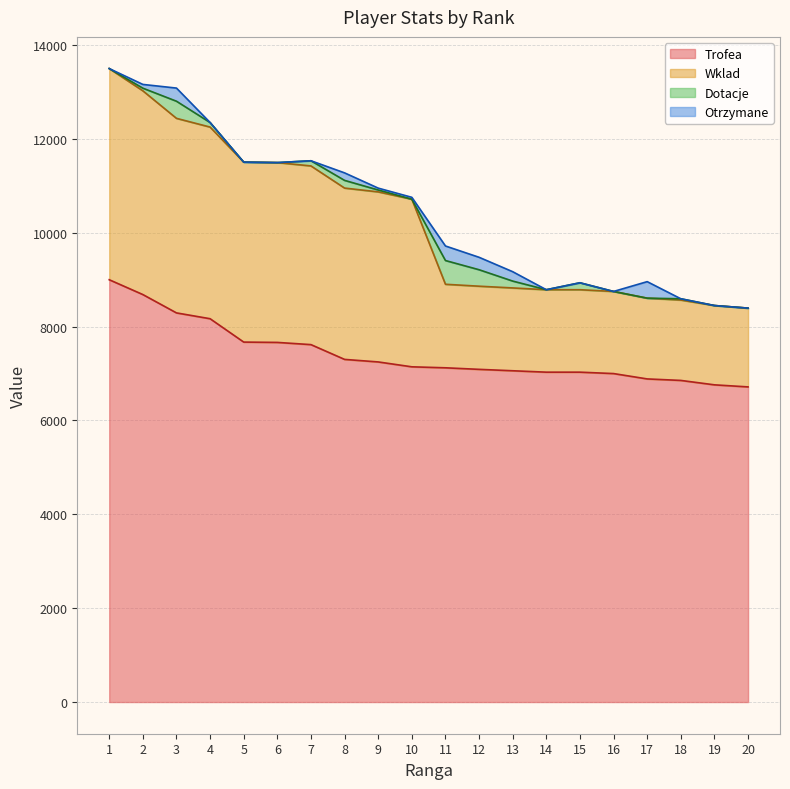

The Trofea series shows 12545 at 8. True or false?

False